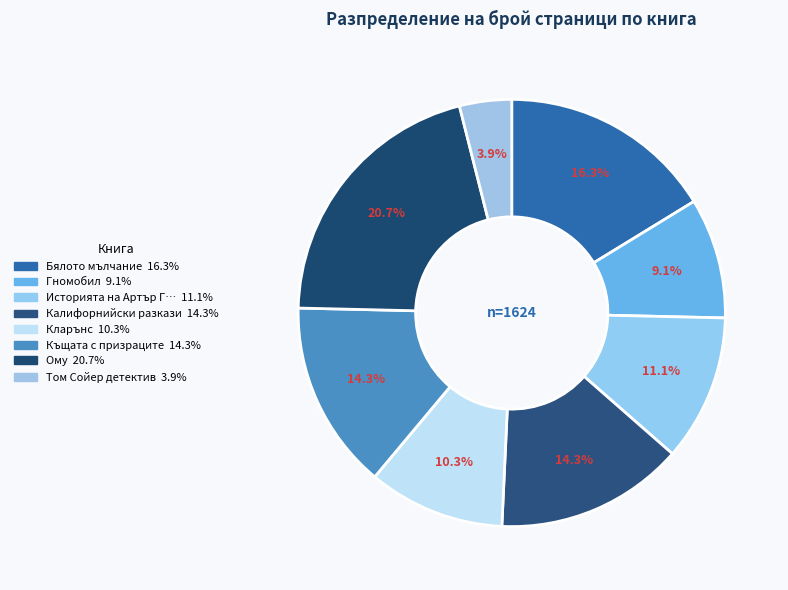

Count the number of slices in the pie.

8